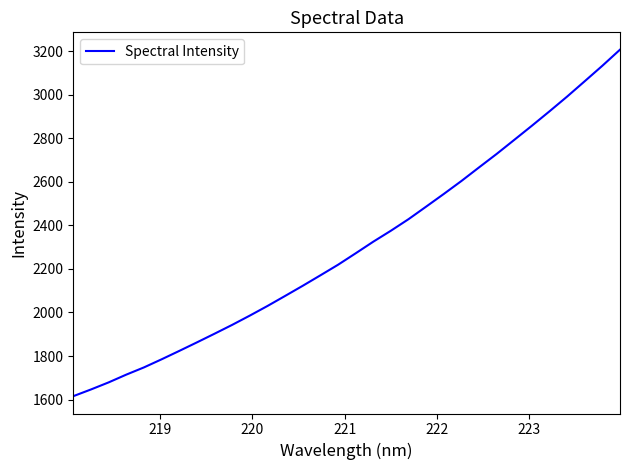

What is the maximum value shown in the chart?

3207.7